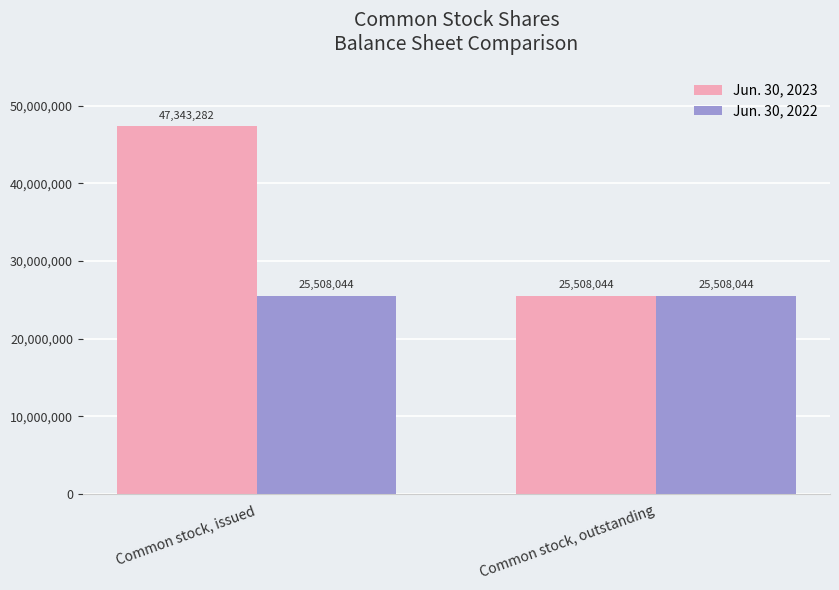

What is the label of the 1st bar from the right?

Common stock, outstanding